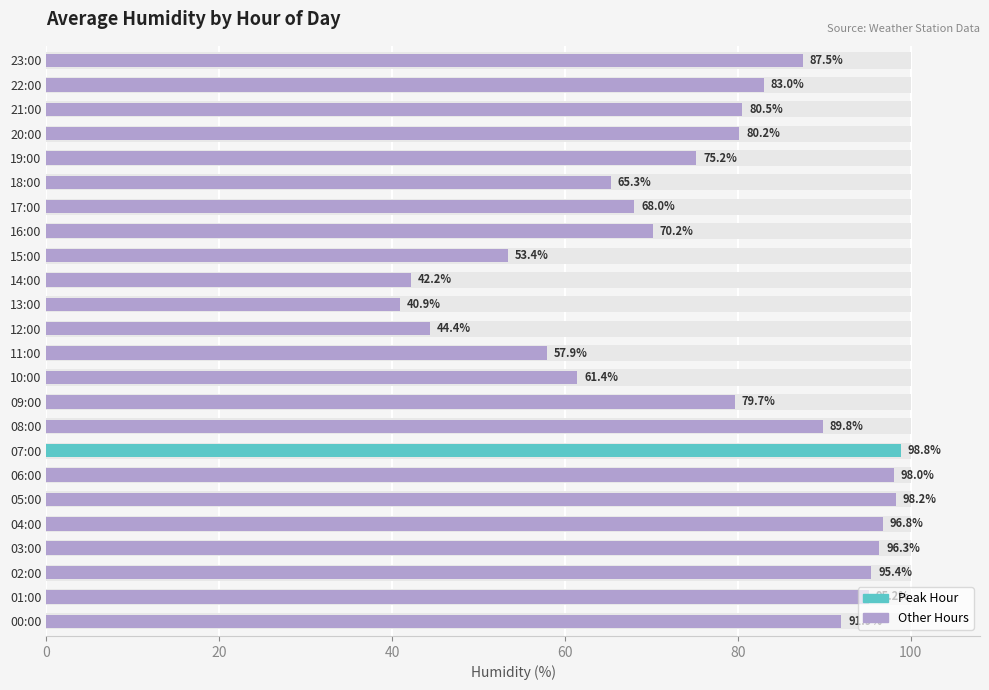

How many data points are above 80?

13